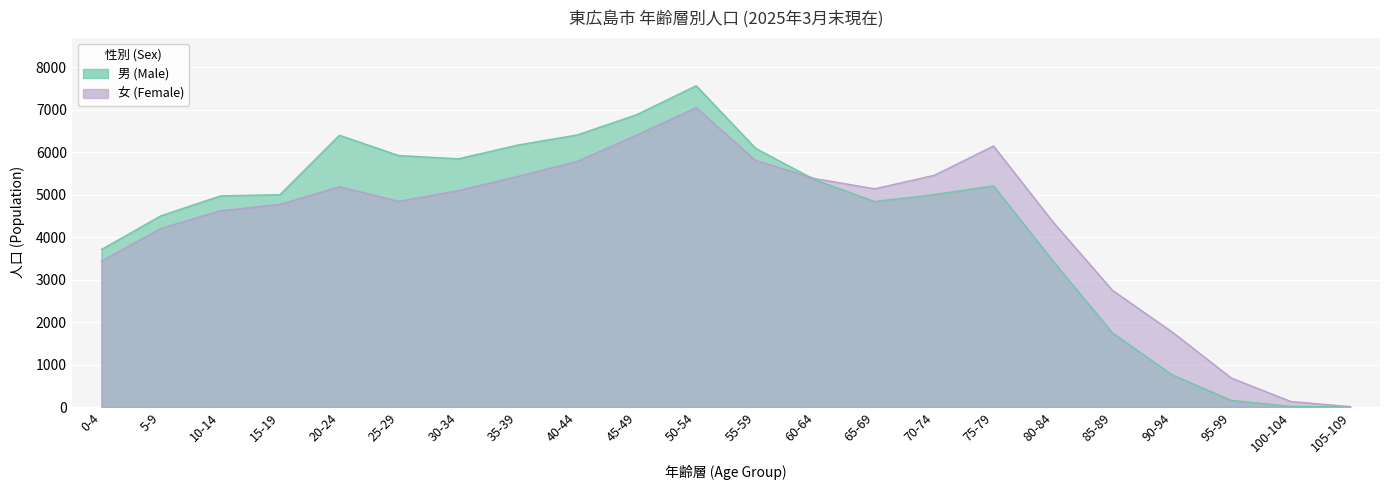

Reading right to left, what are all the values shown in this chart?

男 (Male): 105-109=0	100-104=17	95-99=156	90-94=762	85-89=1745	80-84=3437	75-79=5207	70-74=4999	65-69=4837	60-64=5346	55-59=6088	50-54=7562	45-49=6882	40-44=6404	35-39=6166	30-34=5843	25-29=5919	20-24=6397	15-19=4999	10-14=4970	5-9=4502	0-4=3709
女 (Female): 105-109=10	100-104=131	95-99=682	90-94=1771	85-89=2747	80-84=4357	75-79=6144	70-74=5452	65-69=5137	60-64=5376	55-59=5804	50-54=7046	45-49=6400	40-44=5782	35-39=5427	30-34=5095	25-29=4841	20-24=5186	15-19=4768	10-14=4620	5-9=4205	0-4=3435